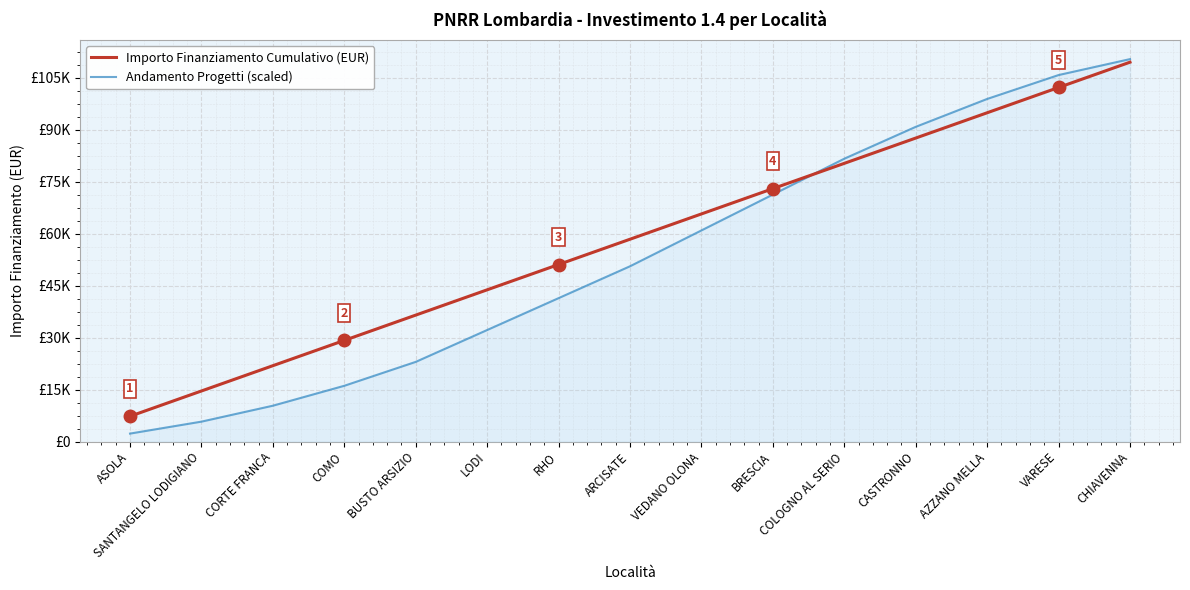

What is the label of the 12th point from the left?

CASTRONNO